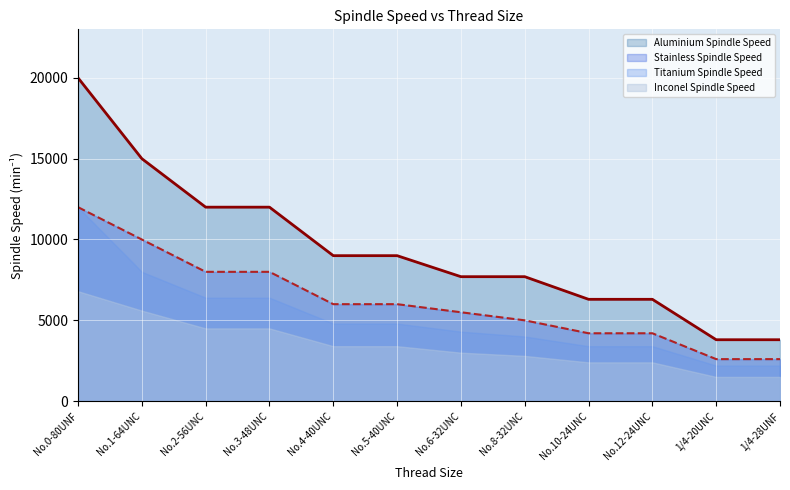

What is the difference between the second highest and minimum values in the Titanium Spindle Speed series?

5800